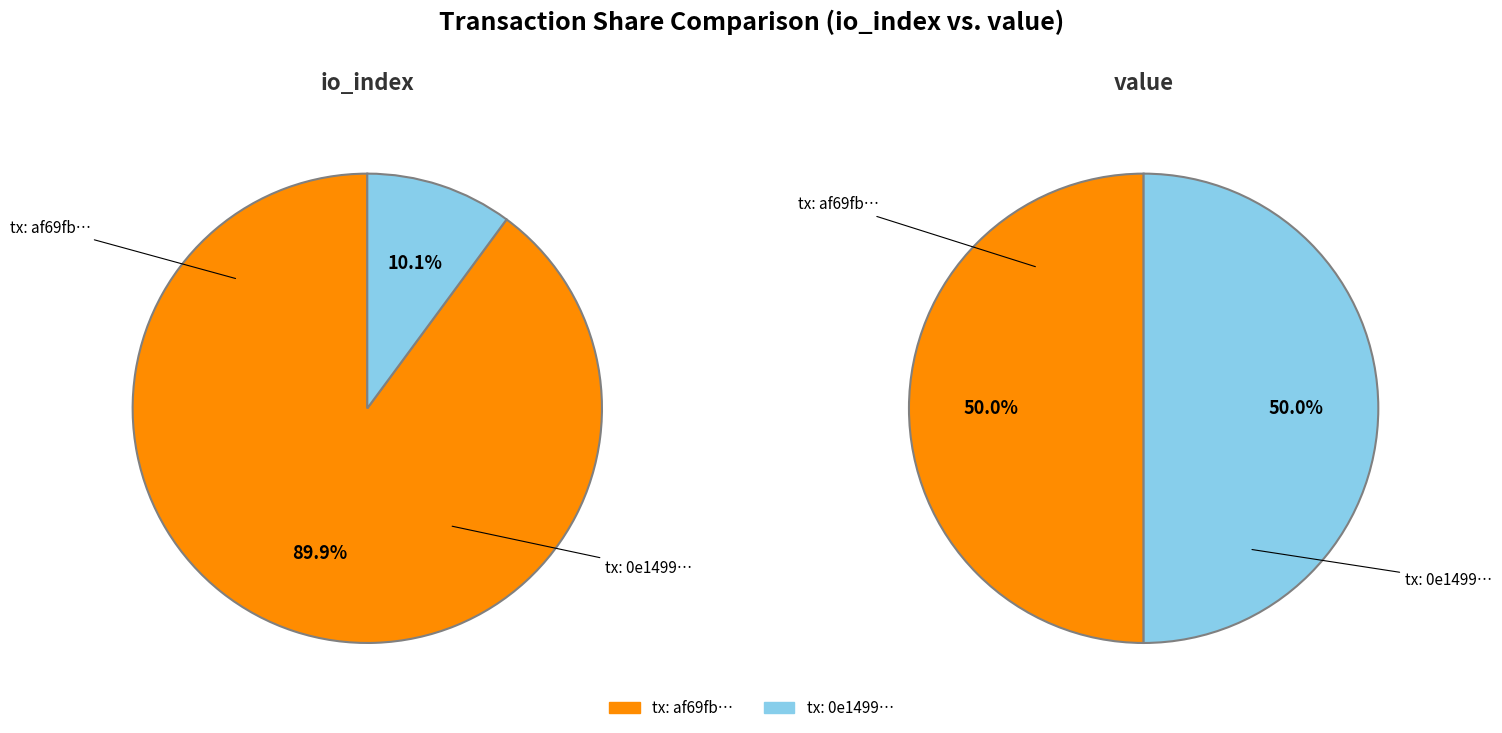

To the nearest percent, what portion does values_value represent?

50%